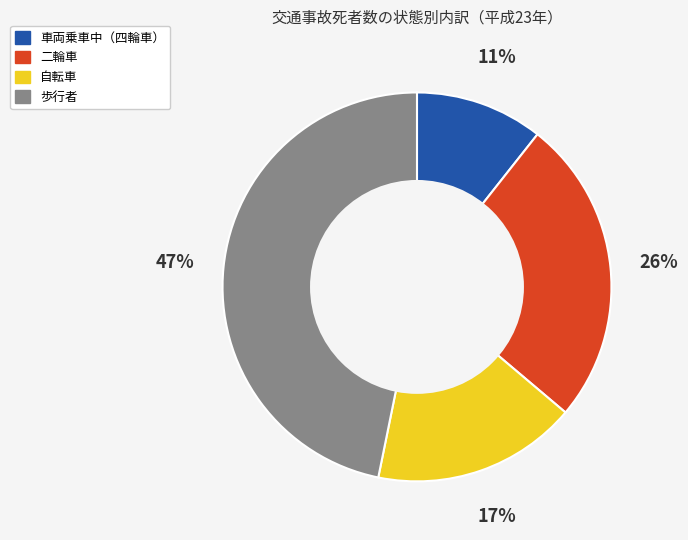

Is the sum of 二輪車 and 車両乗車中（四輪車） greater than half?

No